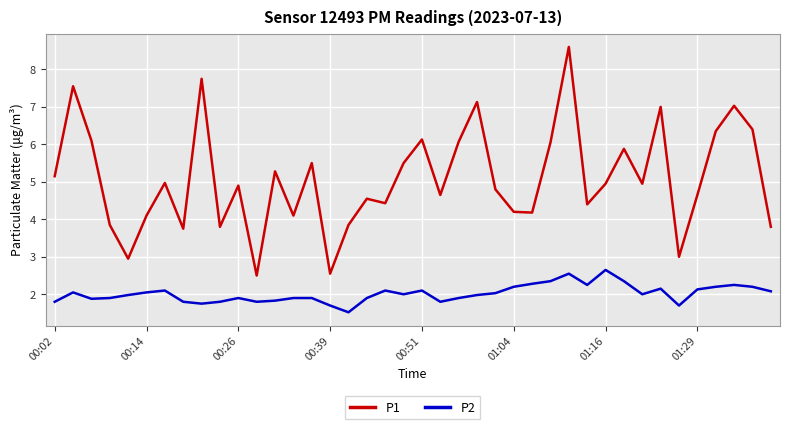

Which series has the largest total across all categories?

P1